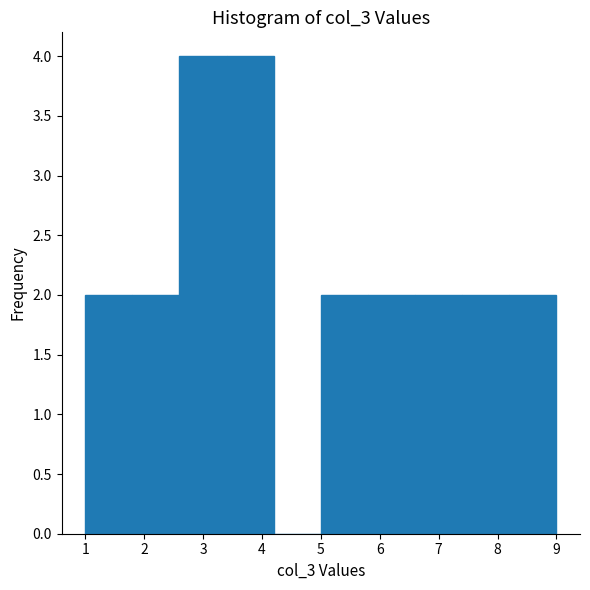

Reading left to right, list every bar in this chart as the range it spans on the x-axis followed by its height. The values are not printed on the chart, so give them approximately, as read against the axis.

1.0 to 1.8: 2
1.8 to 2.6: 2
2.6 to 3.4: 4
3.4 to 4.2: 4
4.2 to 5.0: 0
5.0 to 5.8: 2
5.8 to 6.6: 2
6.6 to 7.4: 2
7.4 to 8.2: 2
8.2 to 9.0: 2